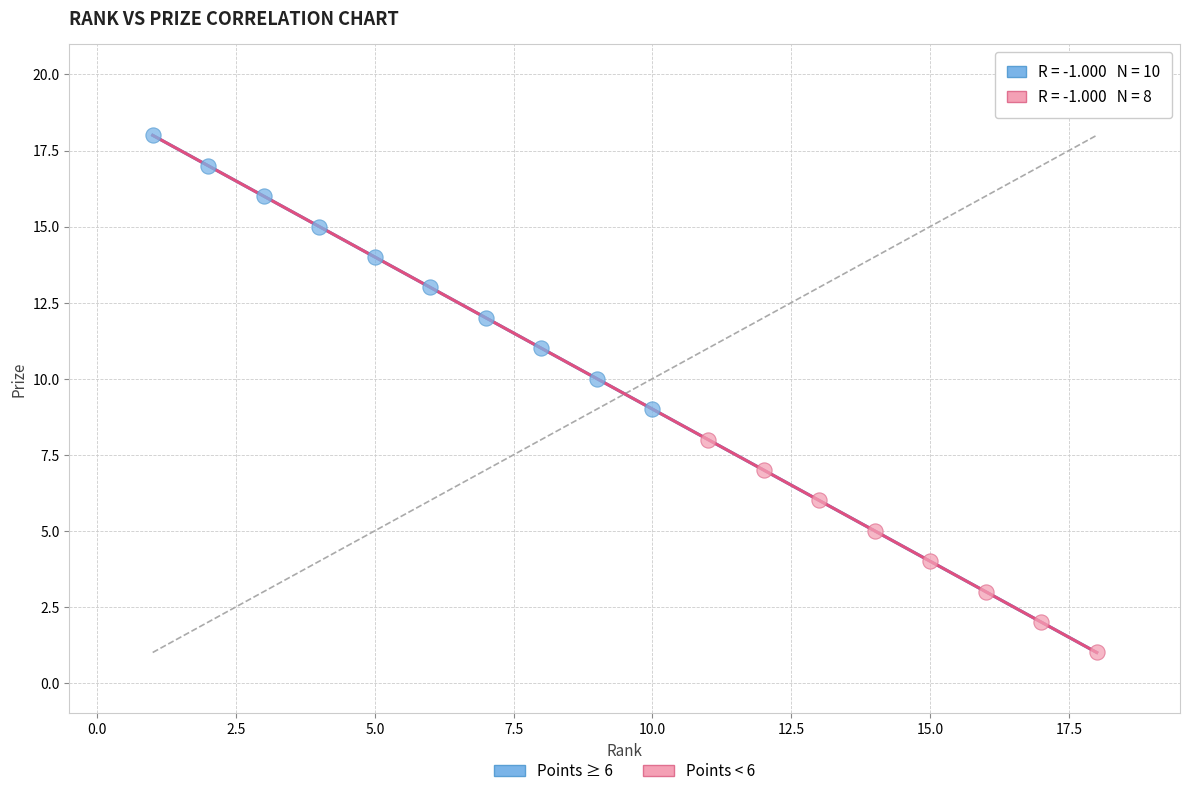

Which series has the widest spread of Y values?

Points ≥ 6